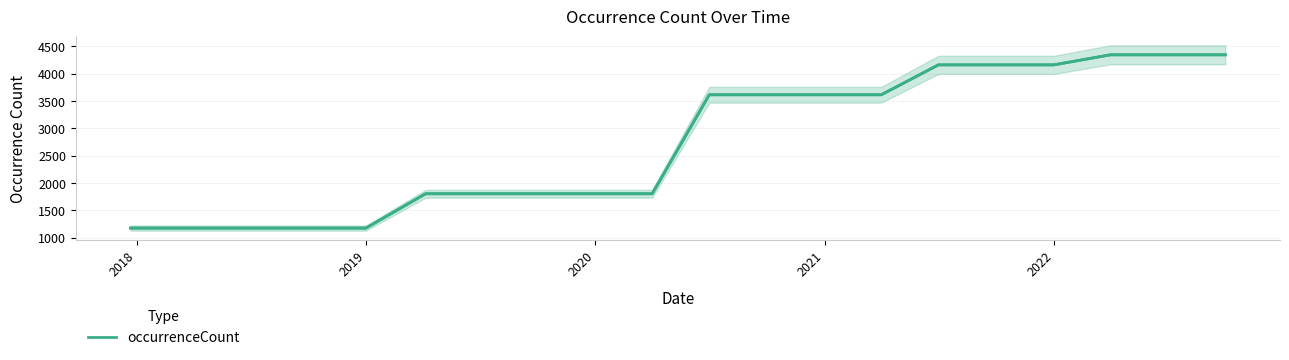

True or false: occurrenceCount has a value of 7071 at 2022.

False